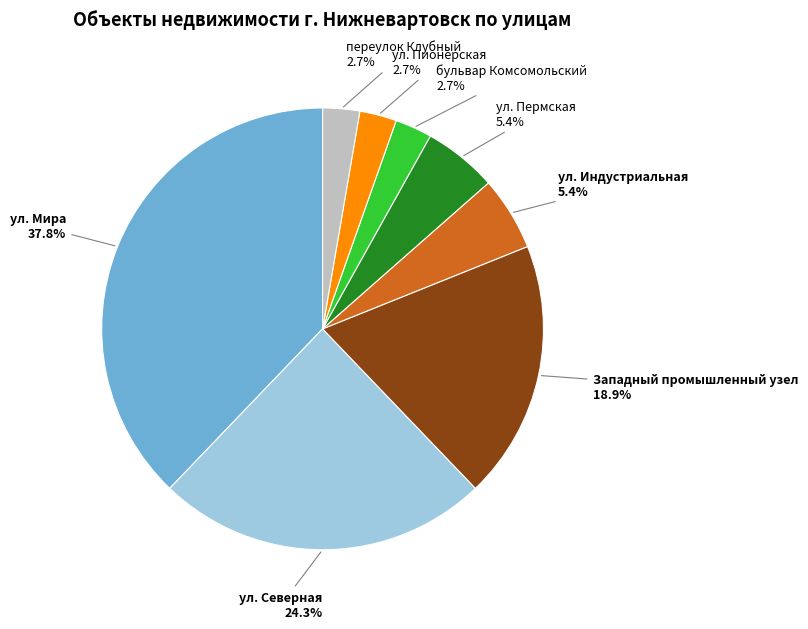

Does any single category account for the majority?

No